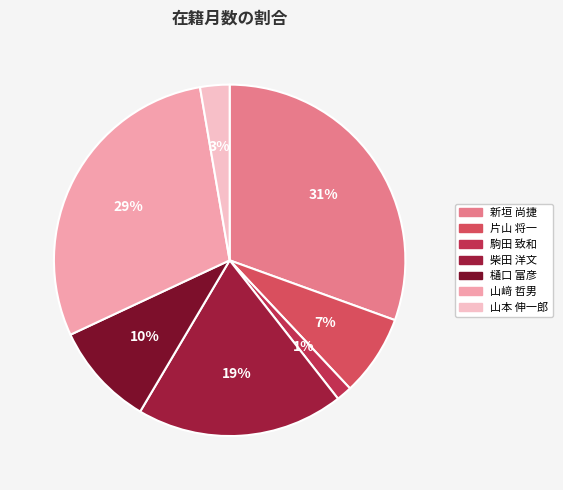

How many segments does this pie chart have?

7